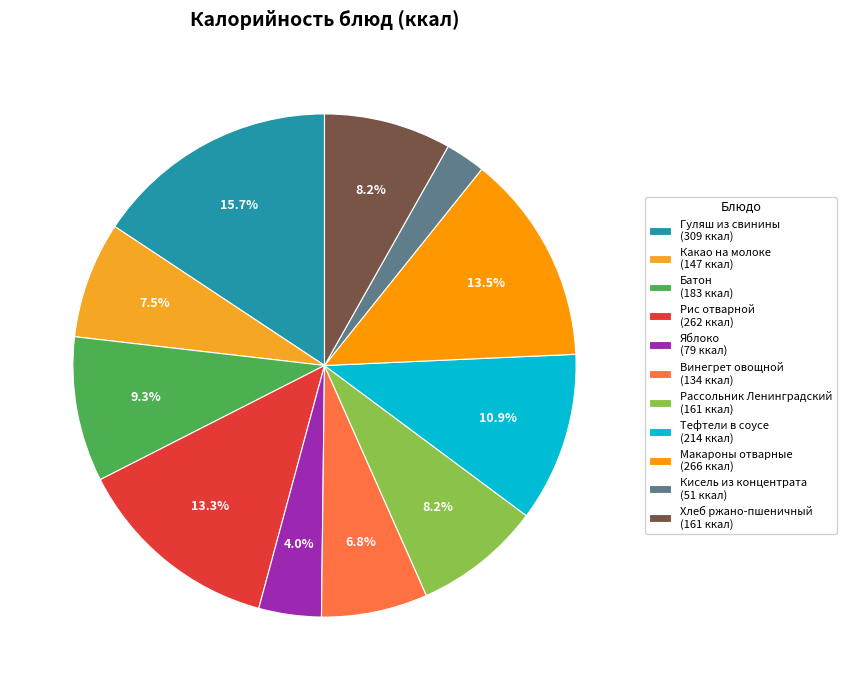

What is the largest slice in the pie chart?

Гуляш из свинины